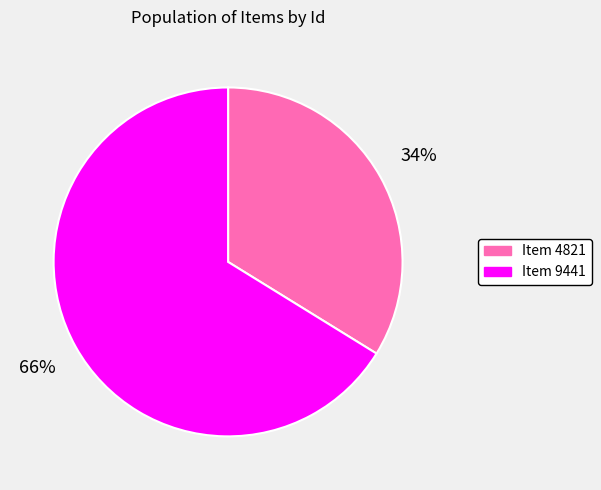

What percentage is the Item 9441 slice, to the nearest percent?

66%